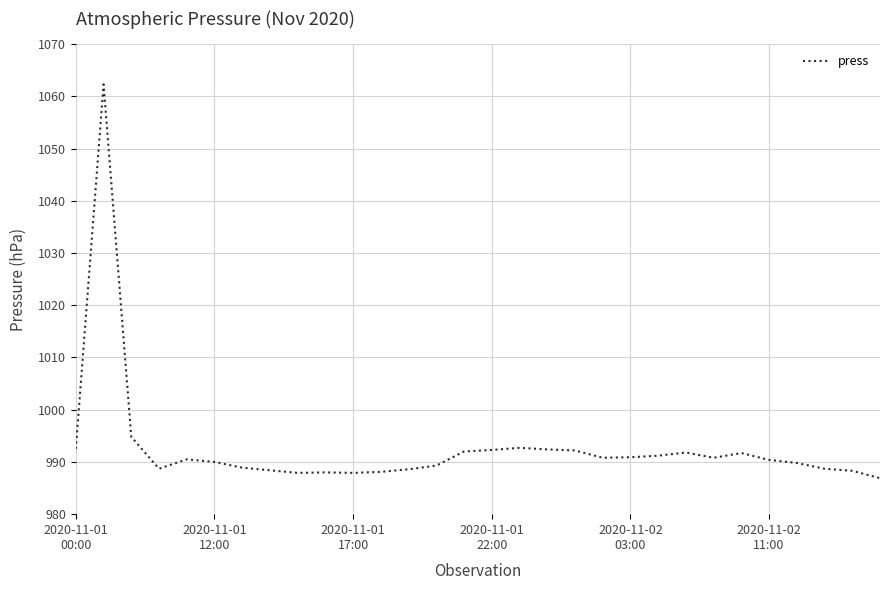

What is the greatest value displayed?

1062.3